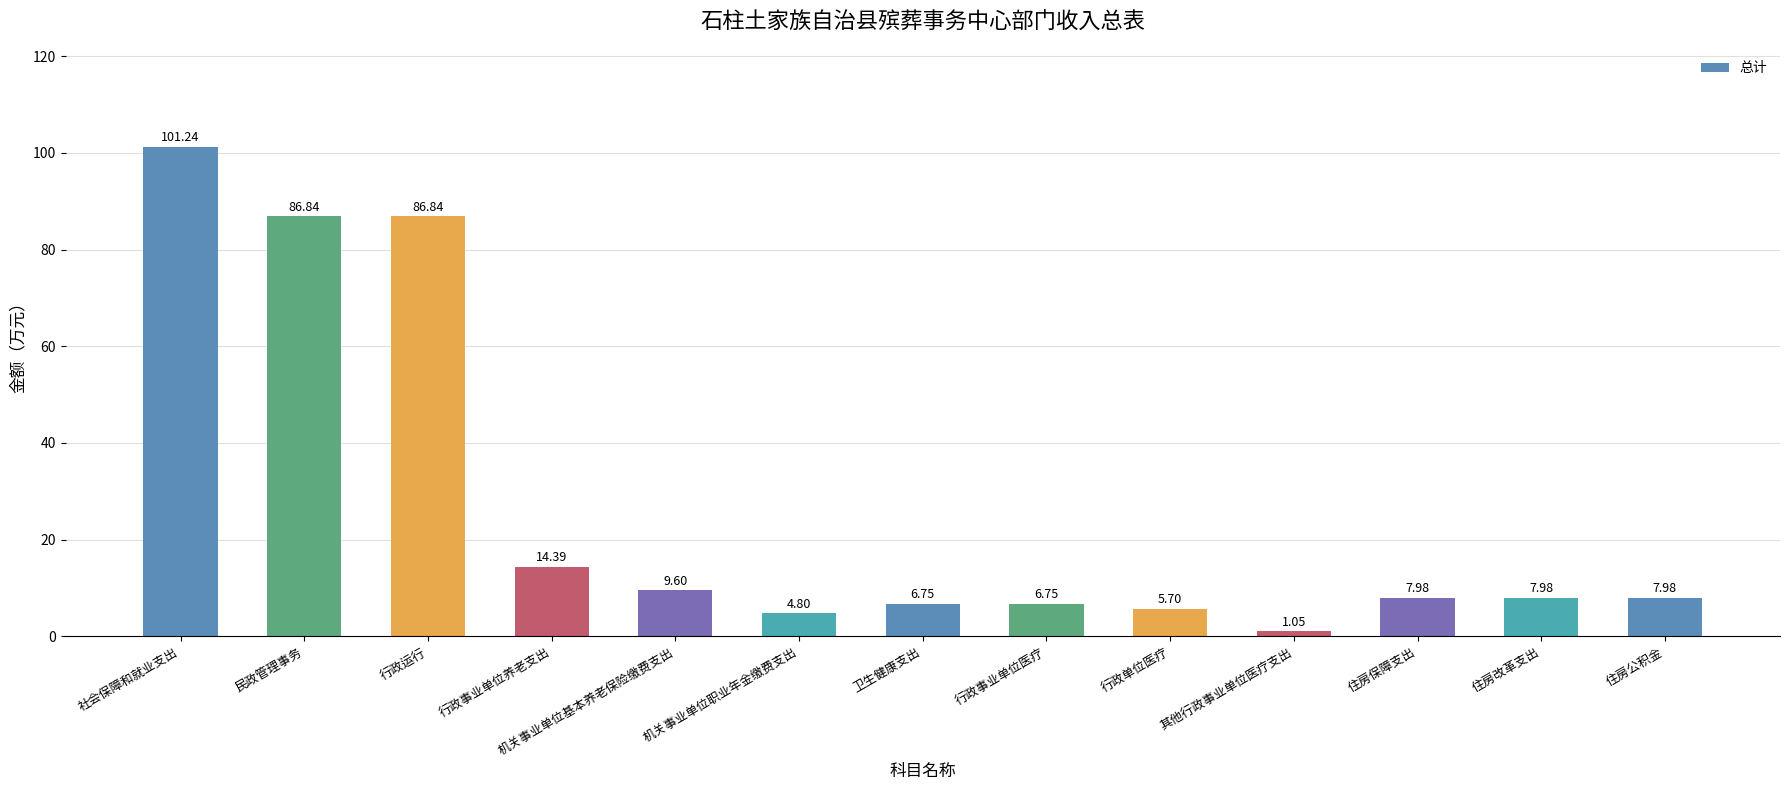

What is the average value?

26.8